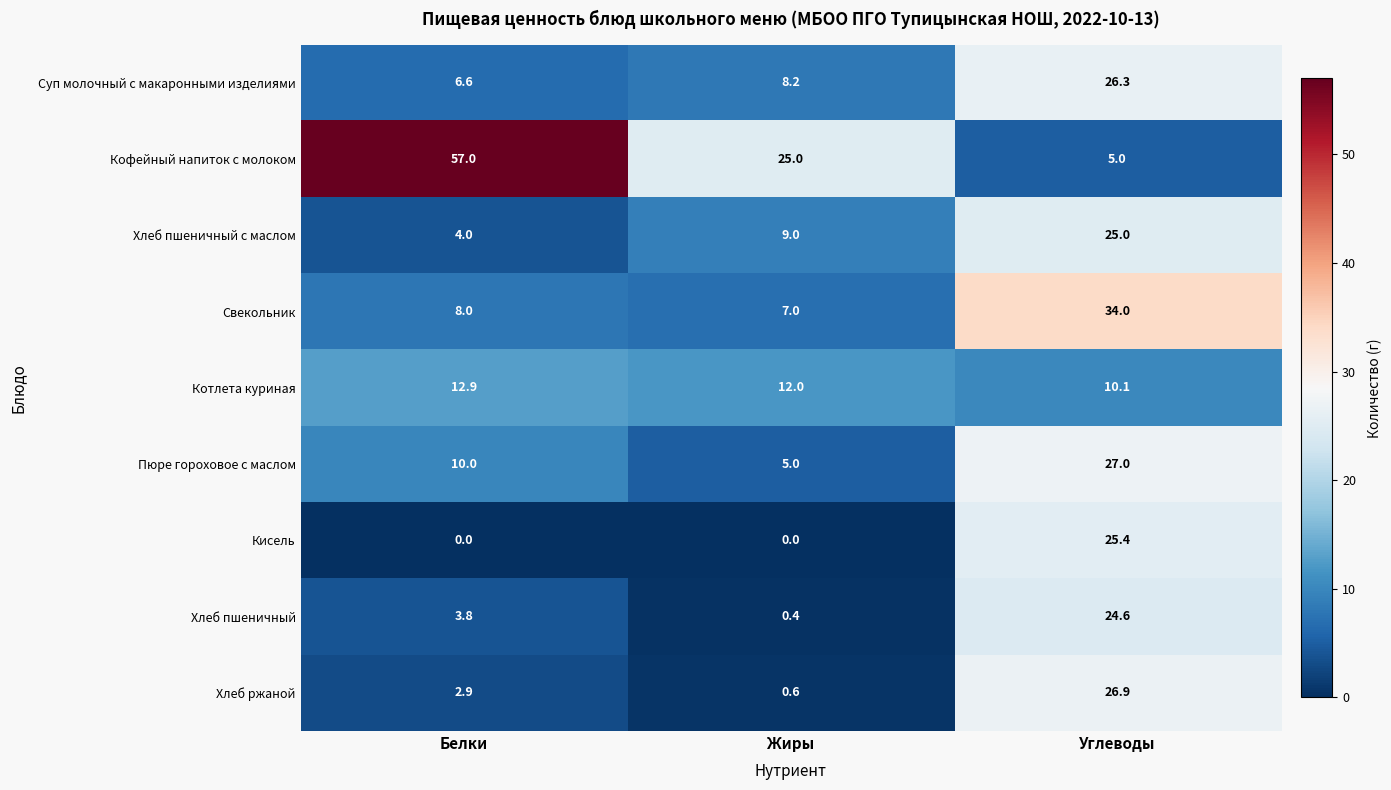

What is the difference between the maximum and minimum values in the Кофейный напиток с молоком series?

52.0